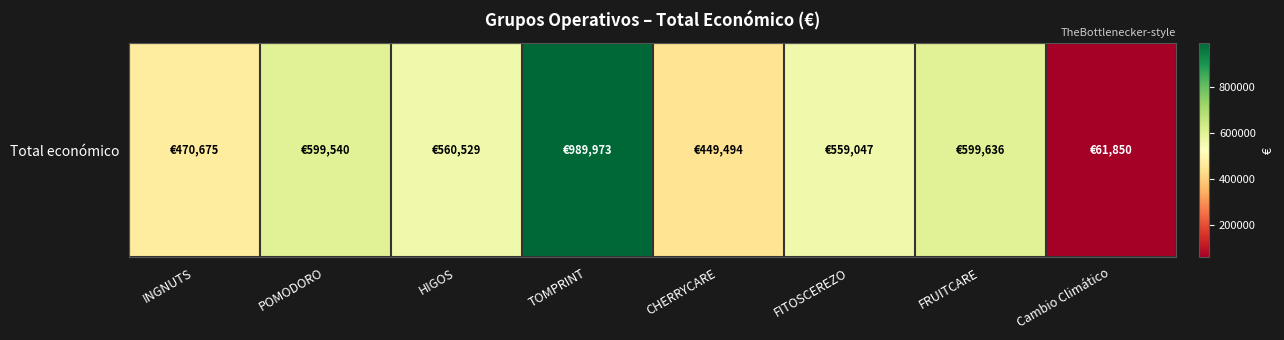

What is the sum of all values?

4290744